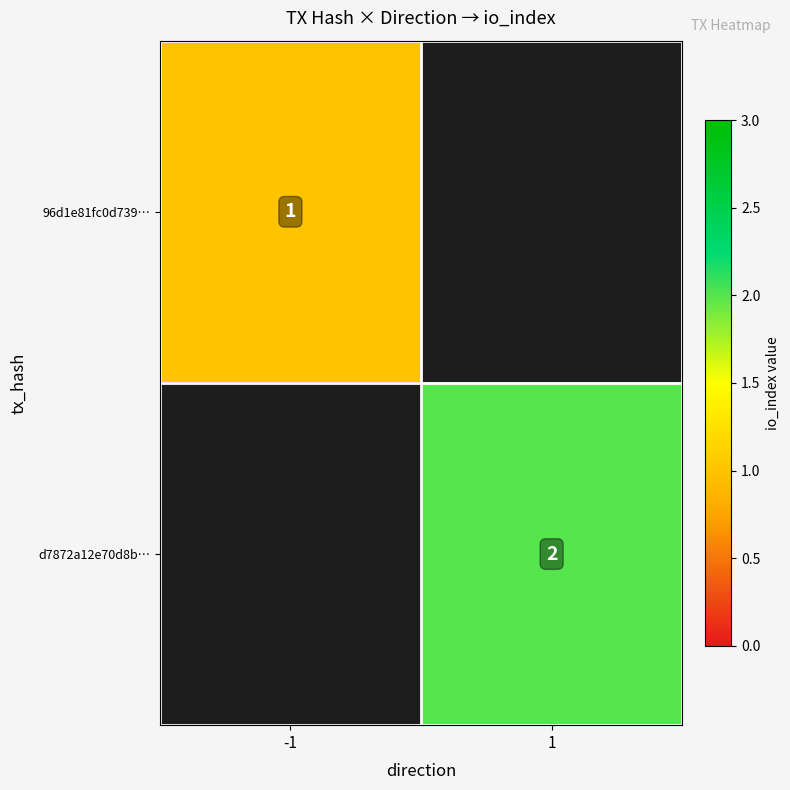

Is it true that 96d1e81fc0d739… equals 2 at -1?

False